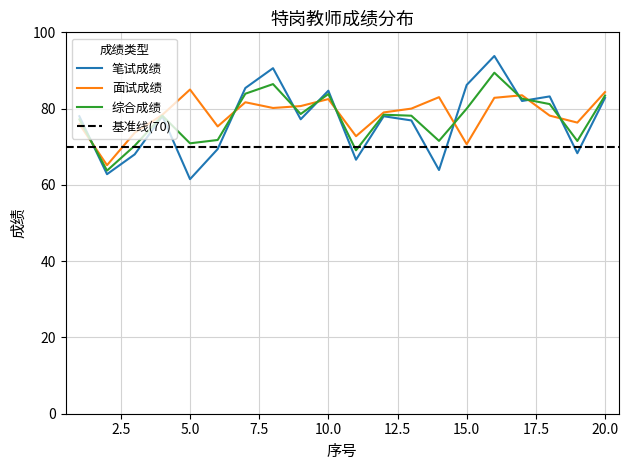

Where is the first local minimum for 综合成绩?

2